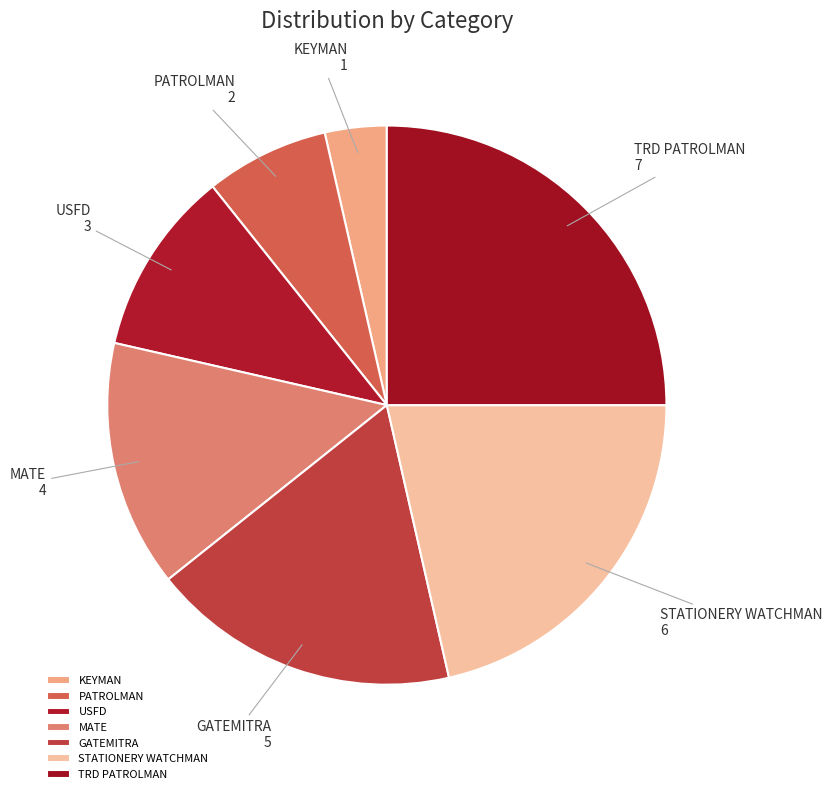

Which slice is the largest?

TRD PATROLMAN